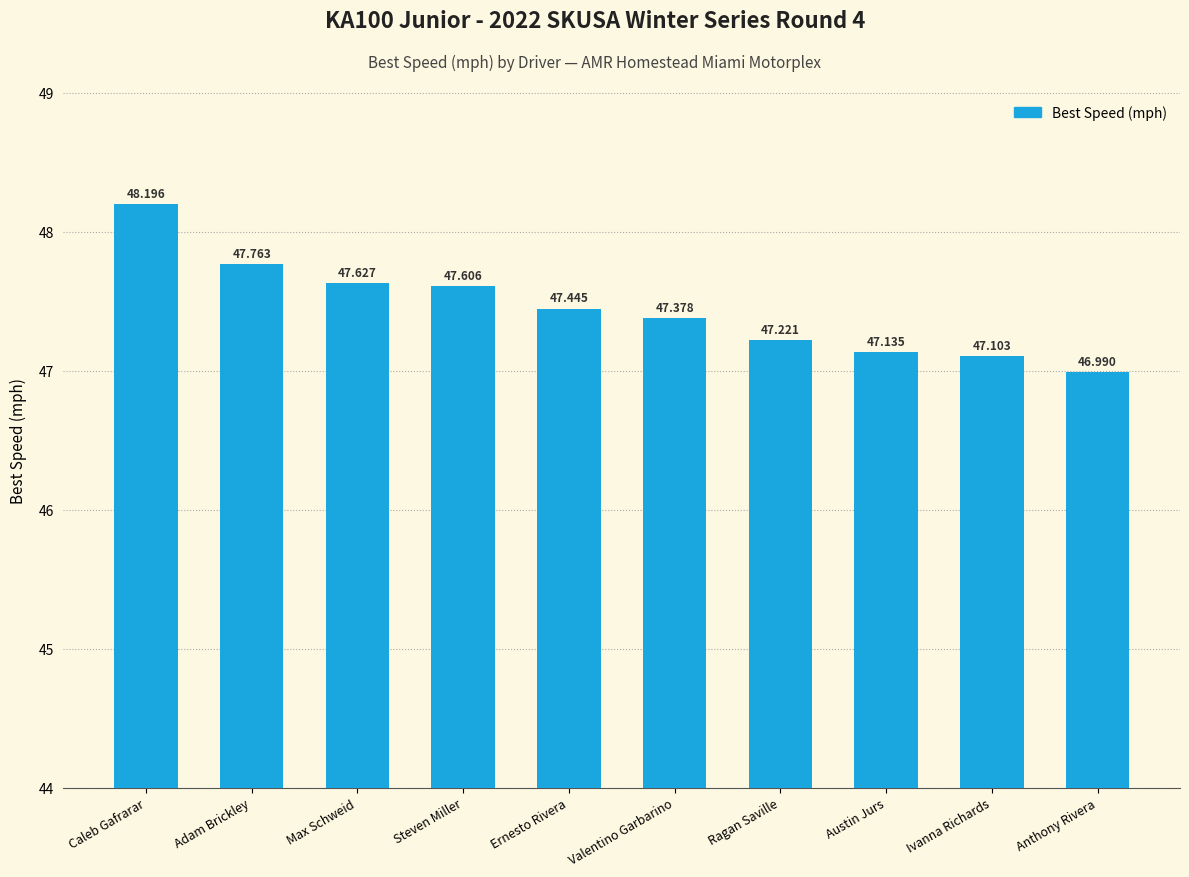

How many bars are there in total?

10